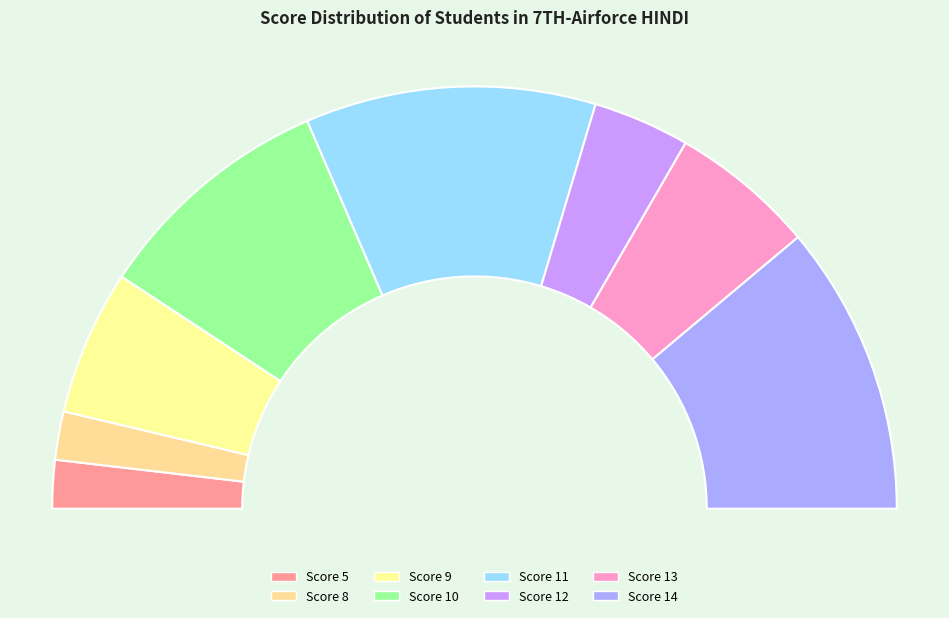

To the nearest percent, what portion does Score 9 represent?

11%